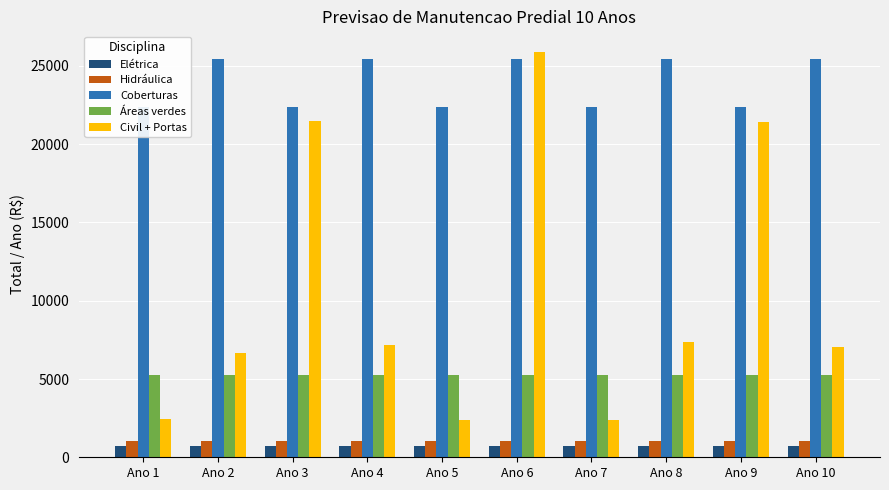

What is the highest value of the Hidráulica series?

1049.4